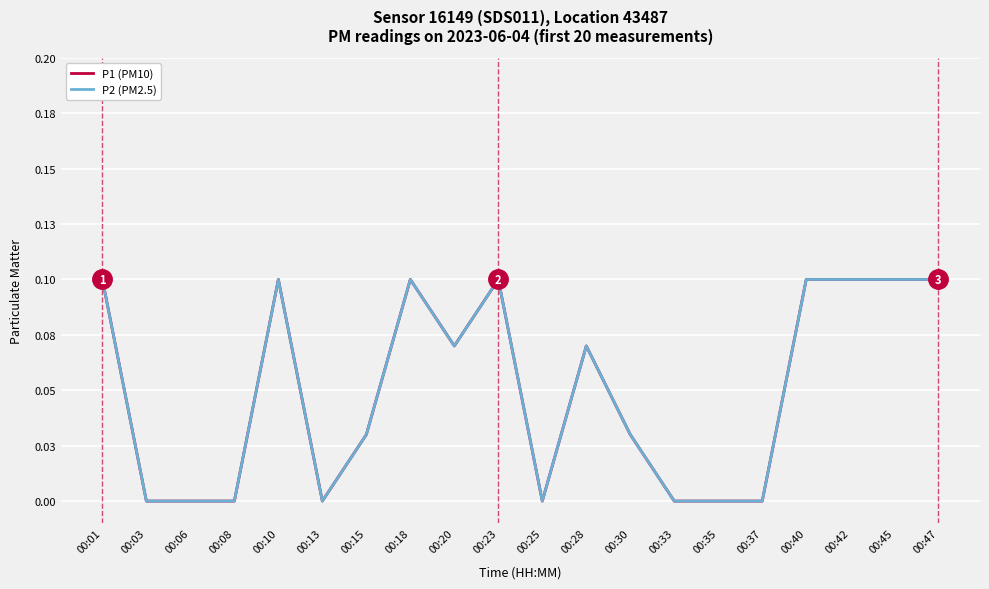

Which series has the largest total across all categories?

P1 (PM10)